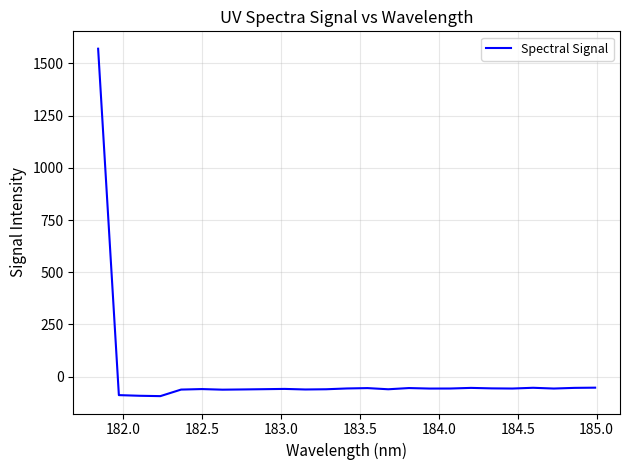

What is the average value?

3.6